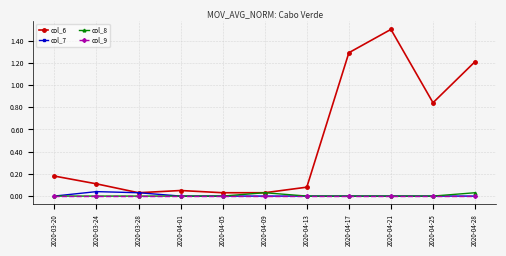

Is this an area chart (filled region under the line)?

No